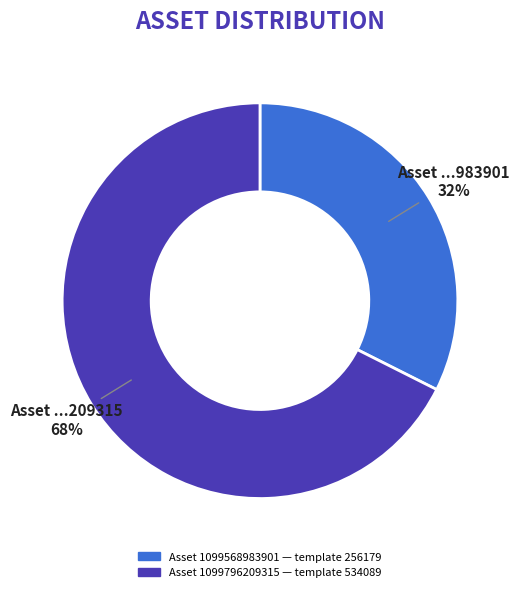

Is there a majority slice in this chart?

Yes